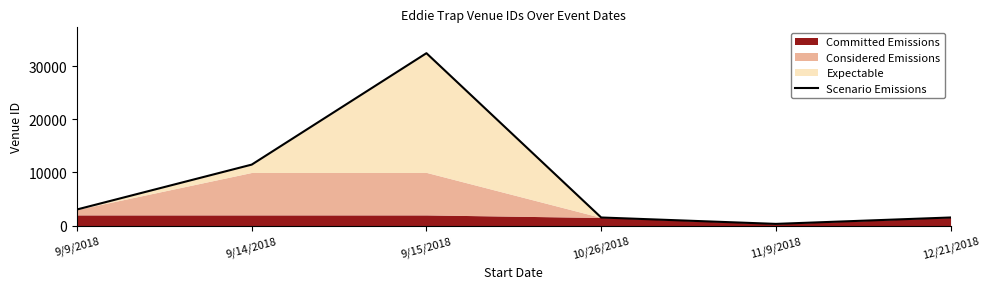

The Scenario Emissions series shows 1515 at 10/26/2018. True or false?

True